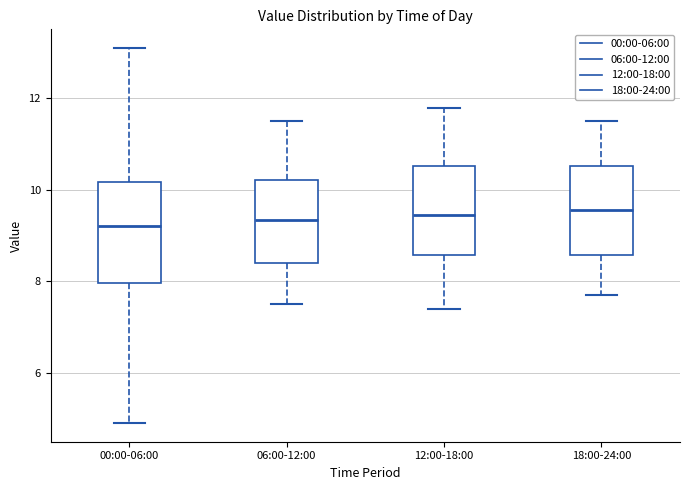

Reading left to right, read every box against the y-axis: the position of its median line, the range the box covers, and the ends of its whiskers. The values are not printed on the chart, so give them approximately, as read against the axis.

00:00-06:00: median 9.2, box 8.0 to 10.2, whiskers 5.0 to 13.2
06:00-12:00: median 9.4, box 8.4 to 10.2, whiskers 7.6 to 11.6
12:00-18:00: median 9.4, box 8.6 to 10.6, whiskers 7.4 to 11.8
18:00-24:00: median 9.6, box 8.6 to 10.6, whiskers 7.8 to 11.6